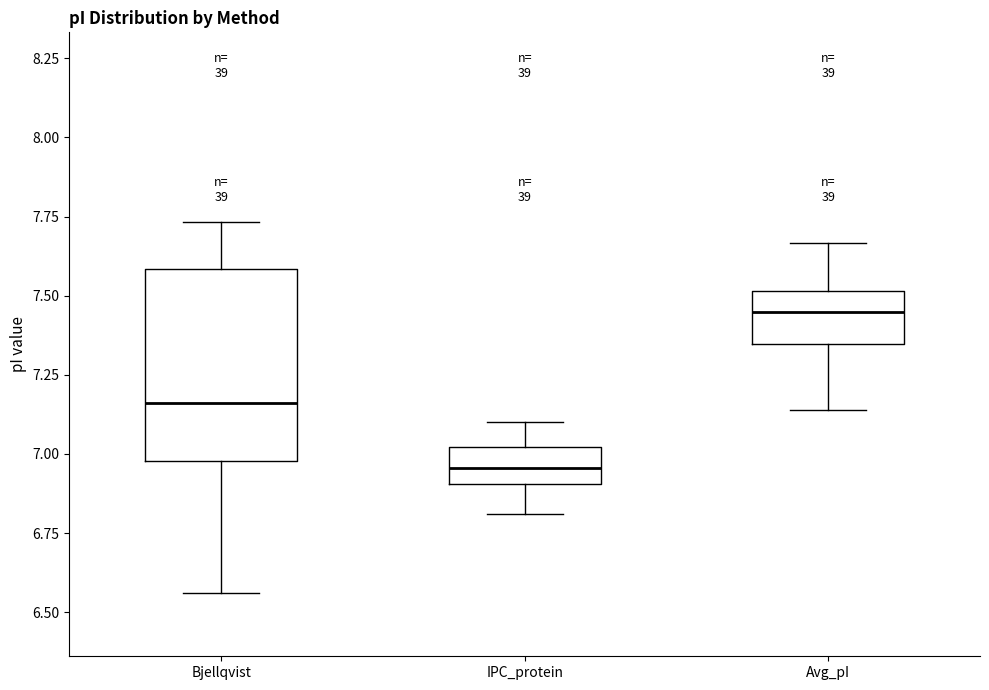

Which box is the tallest, from its lower edge to its upper edge?

Bjellqvist